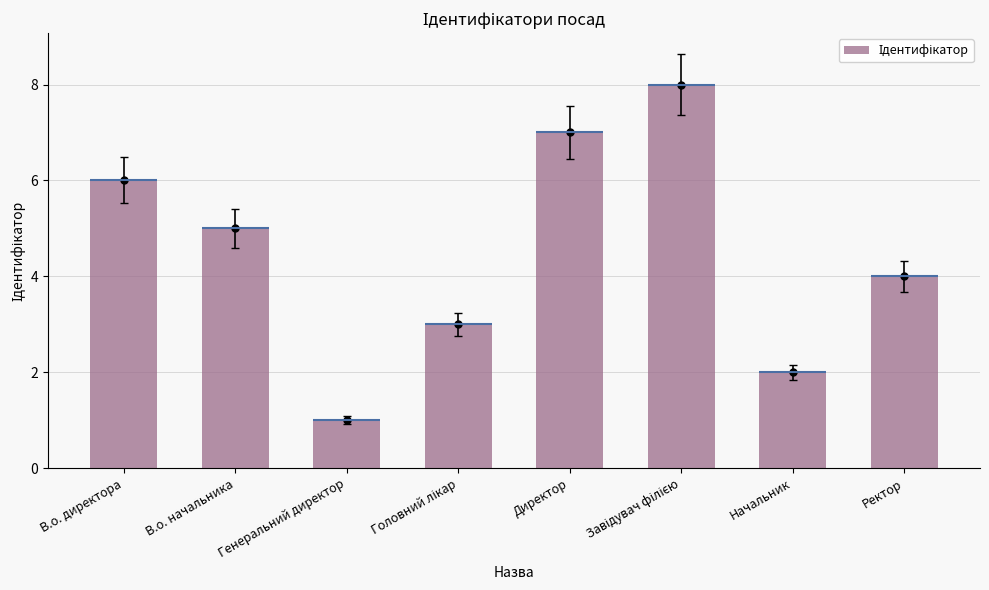

What is the change in value from Директор to Завідувач філією?

+1